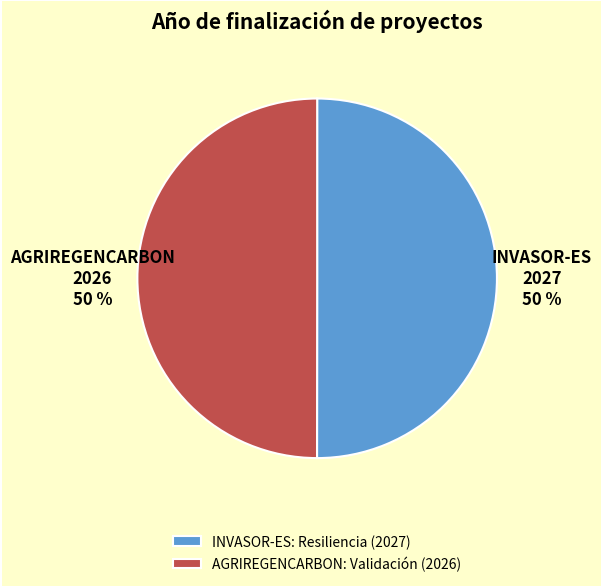

Combined, do AGRIREGENCARBON: Validación (2026) and INVASOR-ES: Resiliencia (2027) account for over 50%?

Yes